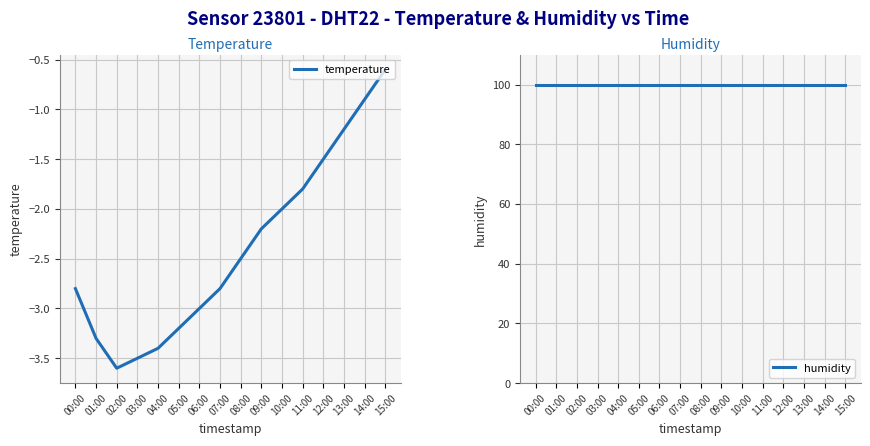

Count the number of data series in this chart.

2